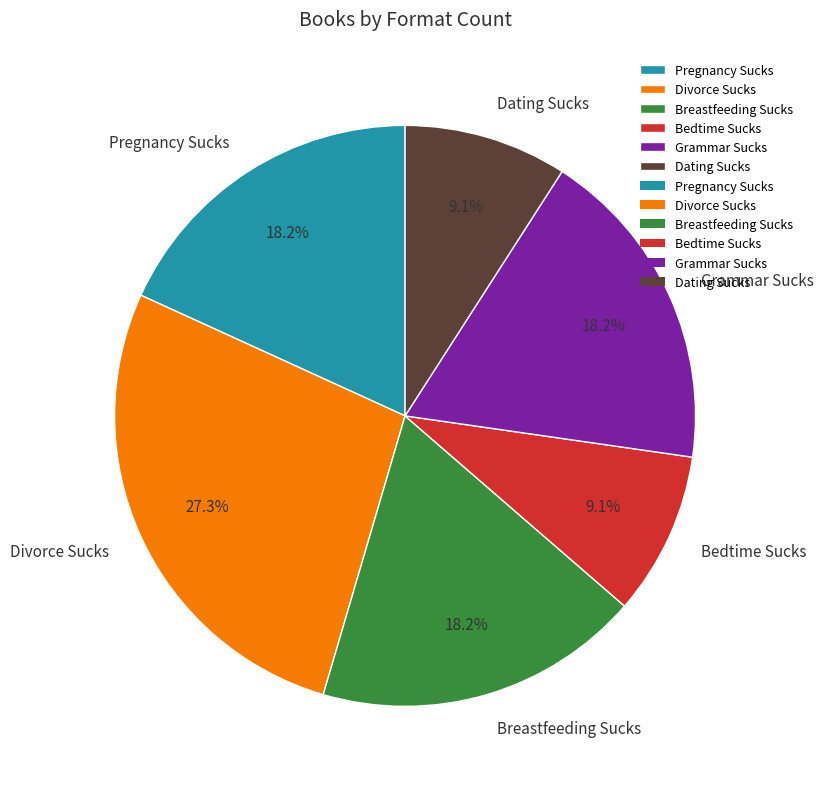

Is Bedtime Sucks the majority of the pie?

No